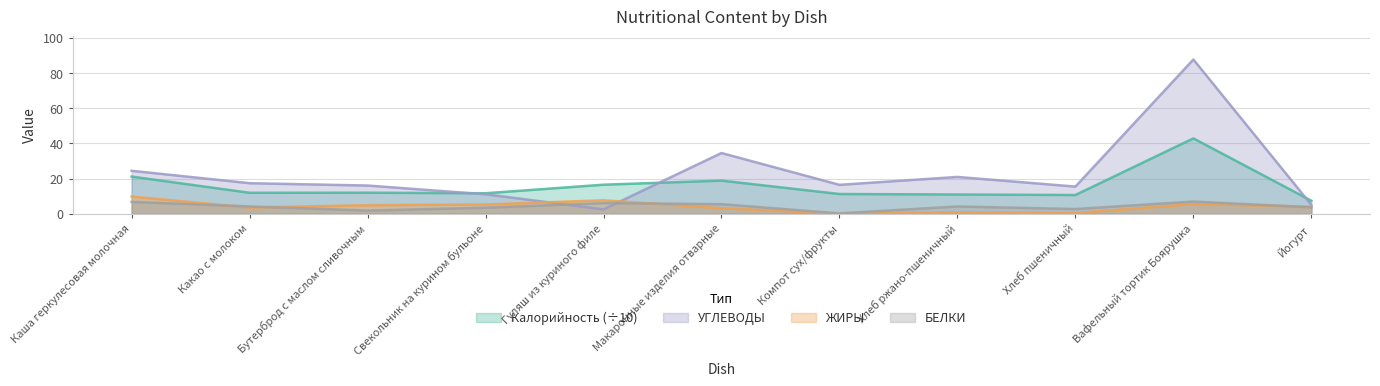

What is the difference between the maximum and minimum values in the Калорийность series?

35.5